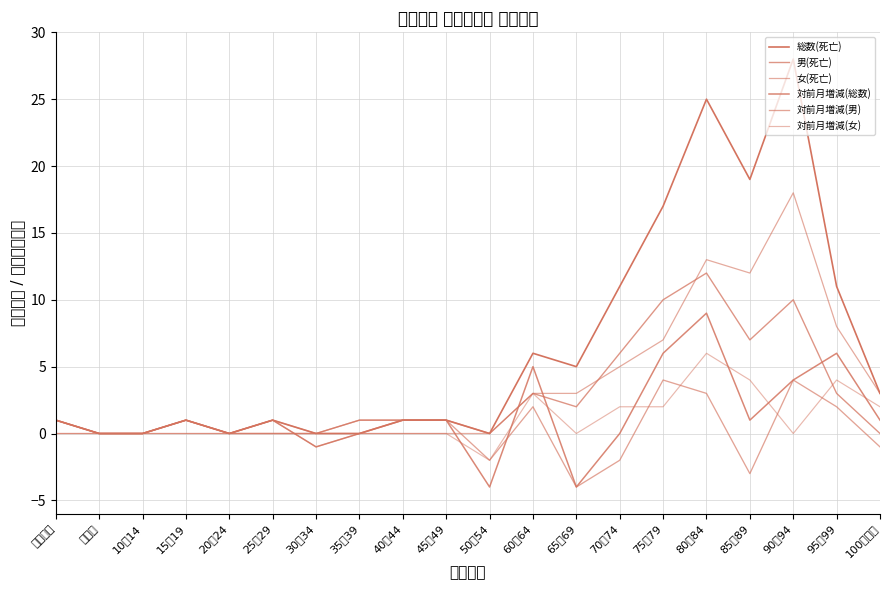

How many interior local valleys does the 総数(死亡) series have?

4